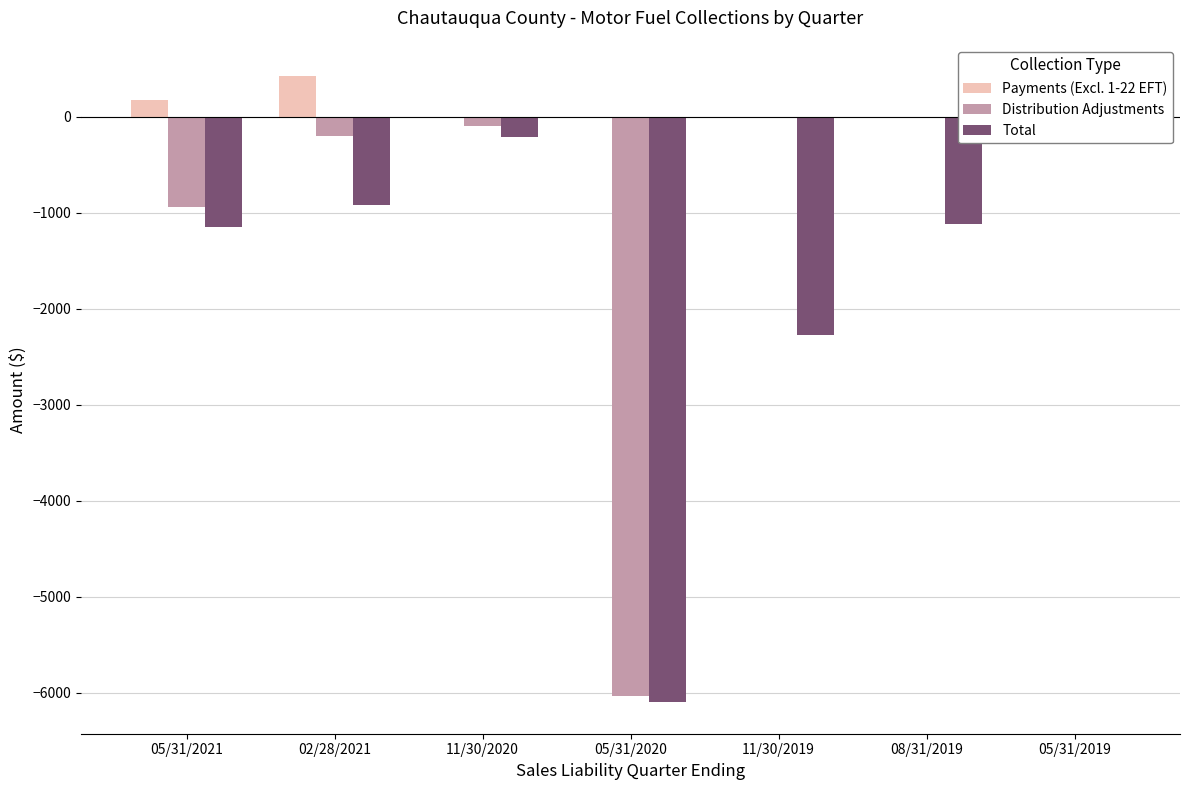

What is the value of the Total bar at the 2nd from the left?

-915.5